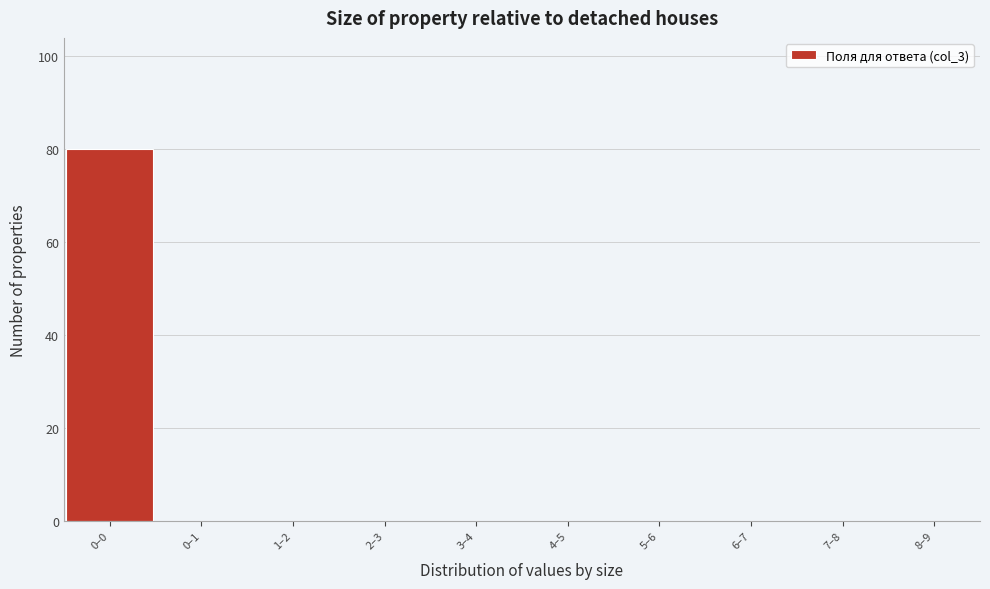

Reading left to right, what are all the values shown in this chart?

0–0=80	0–1=0	1–2=0	2–3=0	3–4=0	4–5=0	5–6=0	6–7=0	7–8=0	8–9=0